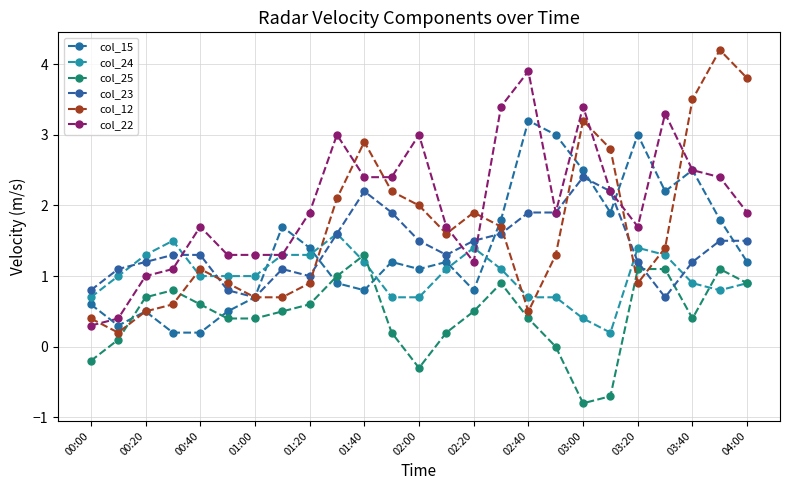

Which series has the largest total across all categories?

col_22